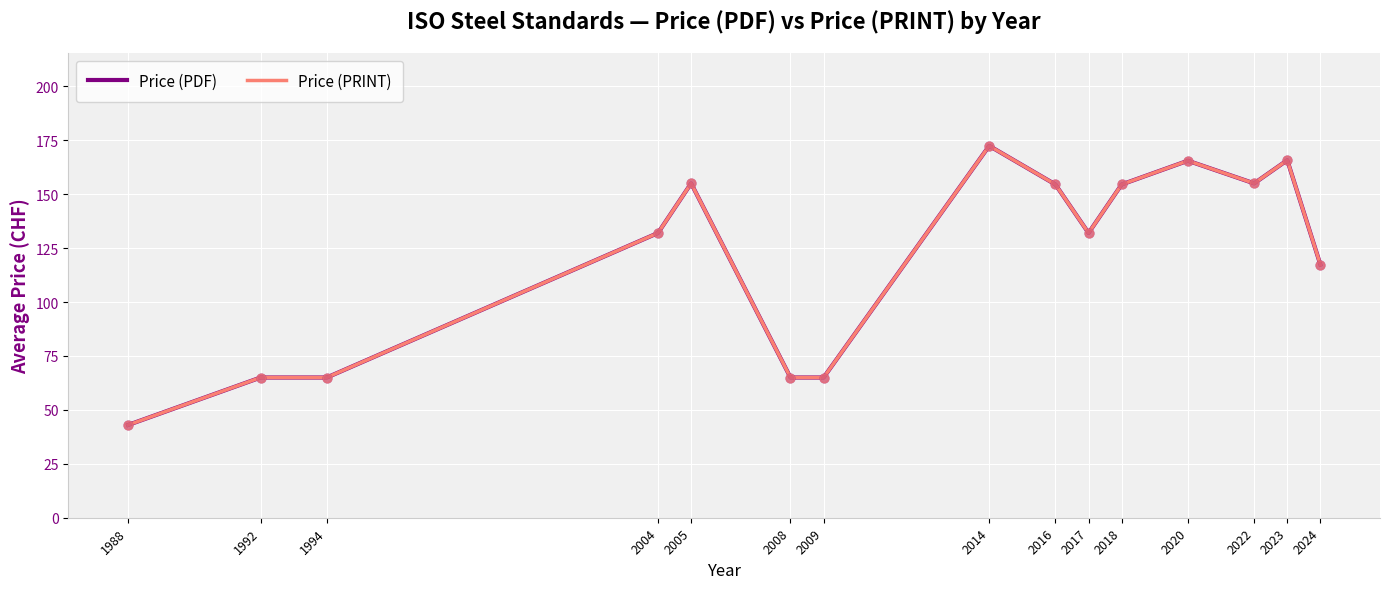

At how many categories does at least one series exceed 133?

7